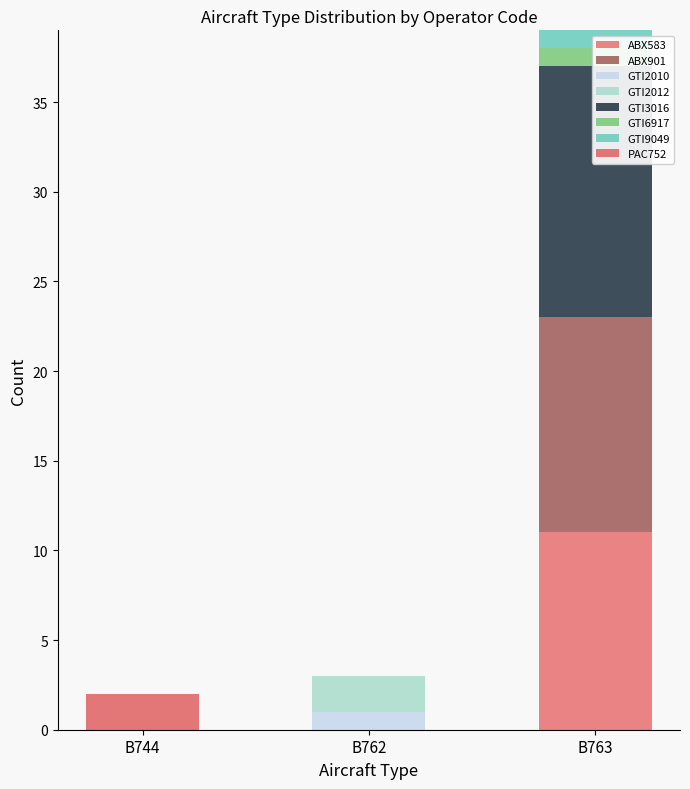

The value of PAC752 at B762 is 4. True or false?

False